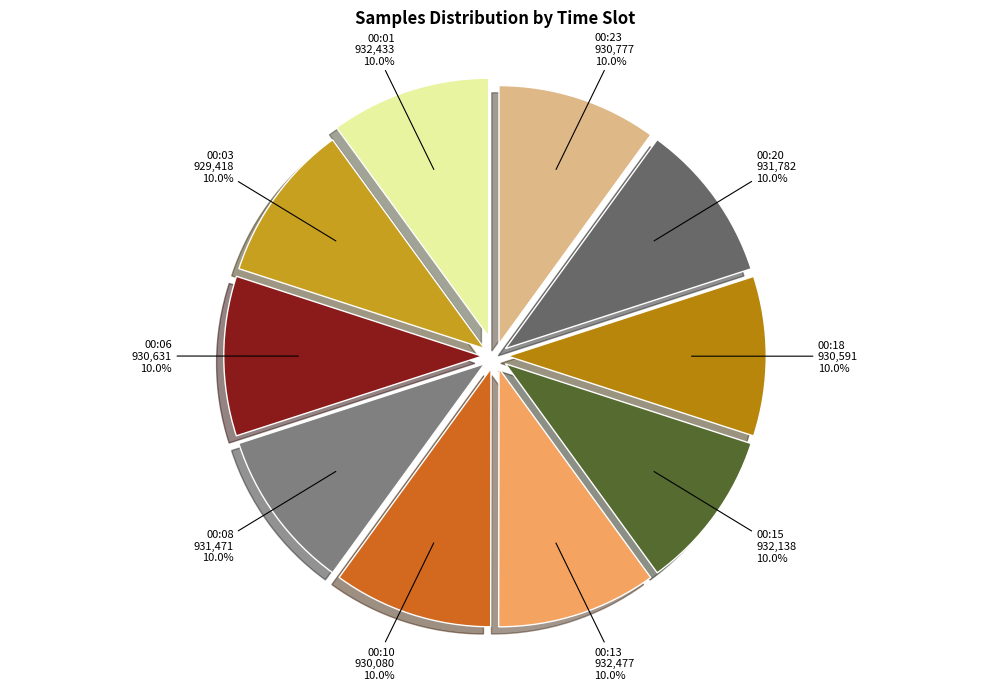

Is it true that 00:10 is 10% of the pie?

True